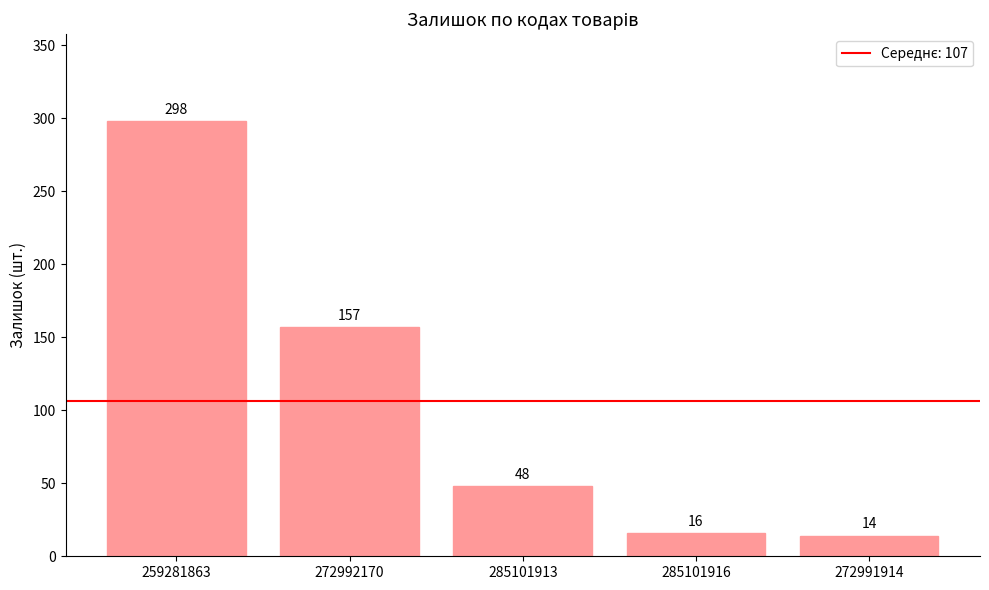

Reading left to right, list all the values displayed in this chart.

298	157	48	16	14